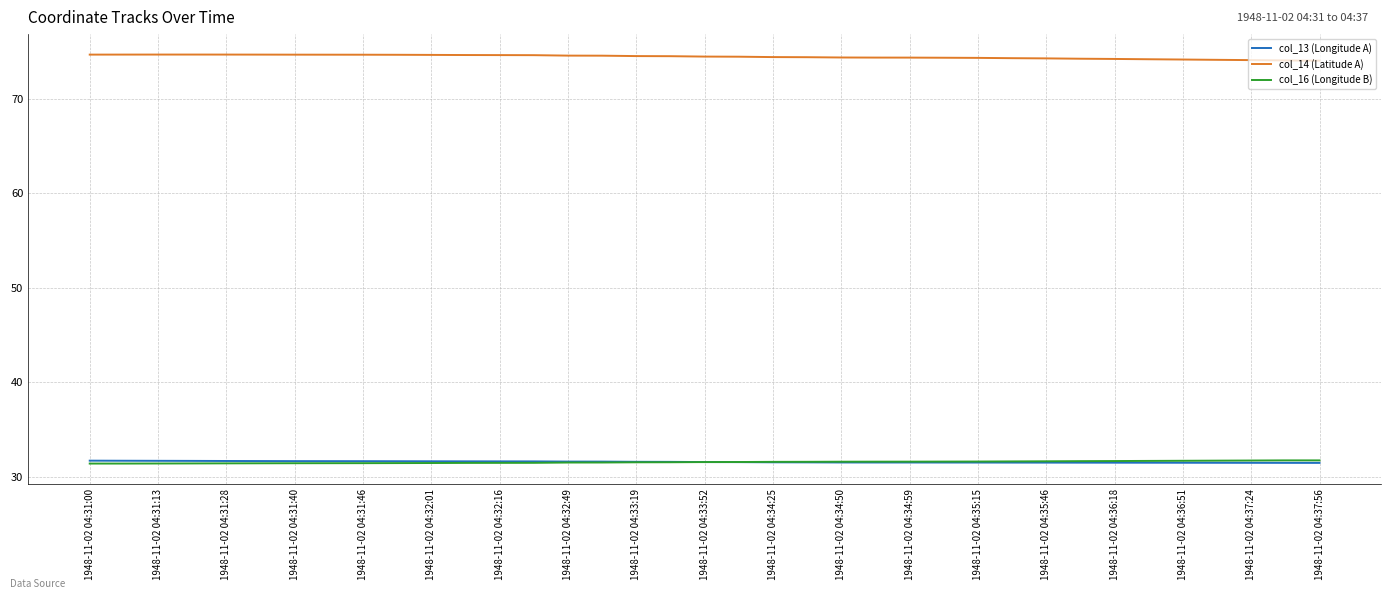

Which series has the largest total across all categories?

col_14 (Latitude A)